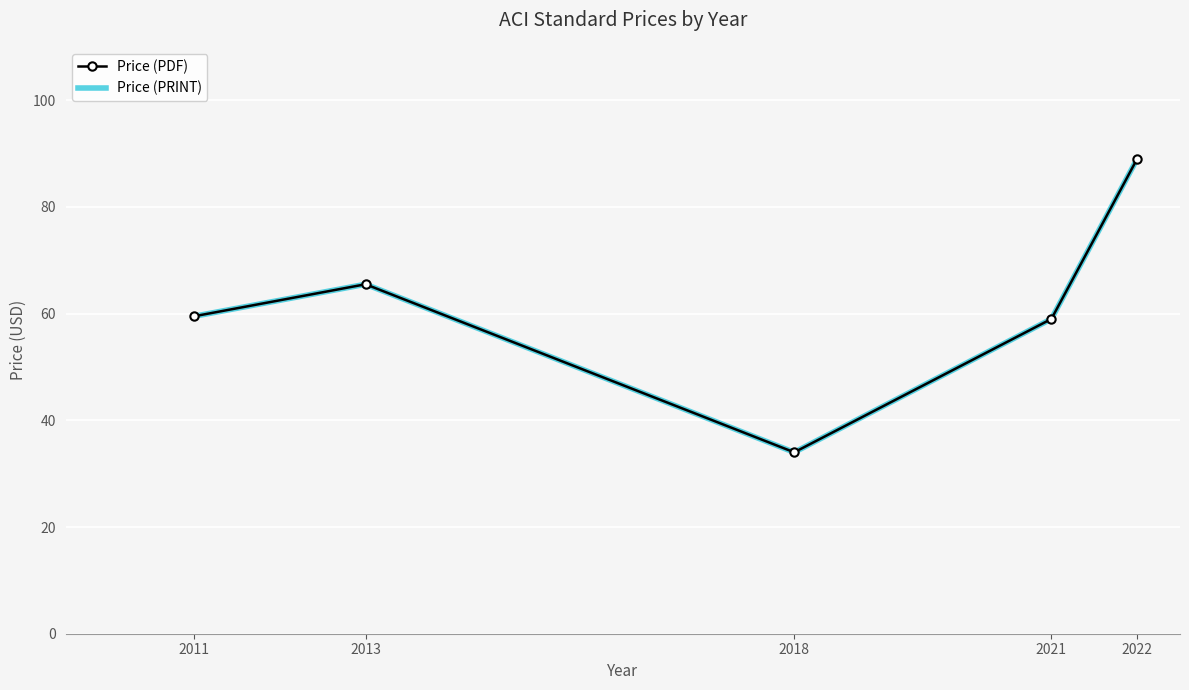

Which series has the widest spread of values?

Price (PDF)